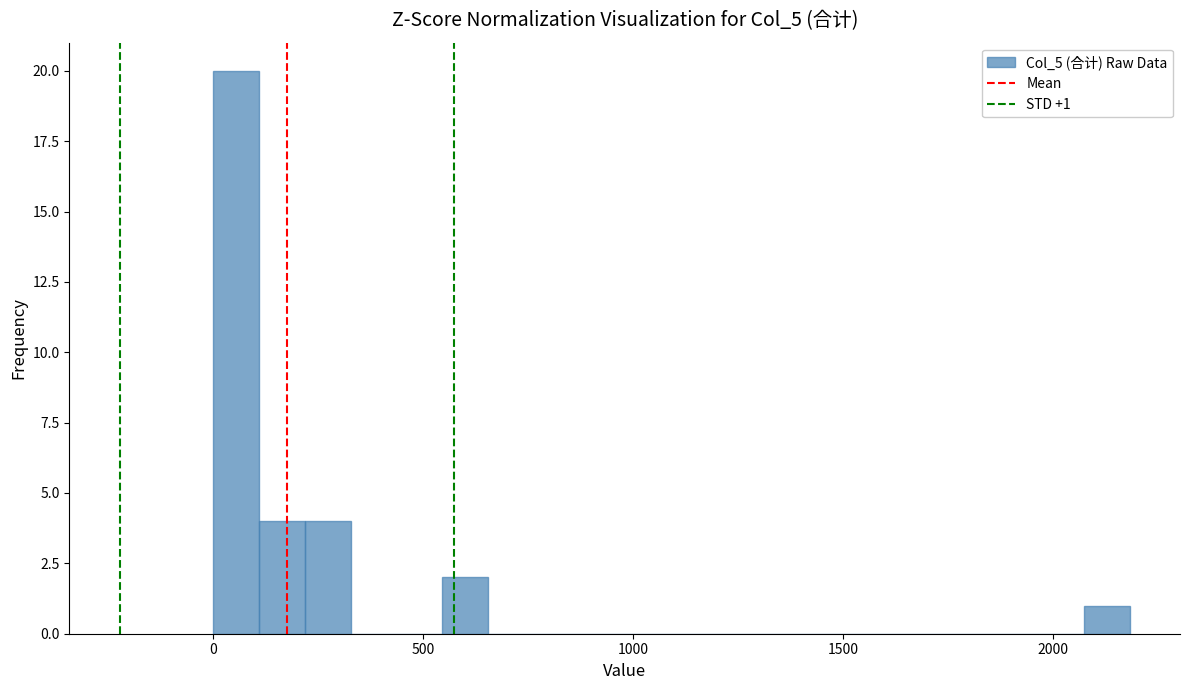

Around what value on the x-axis is the tallest bar? Give the approximate position of its centre, as read against the axis.

50